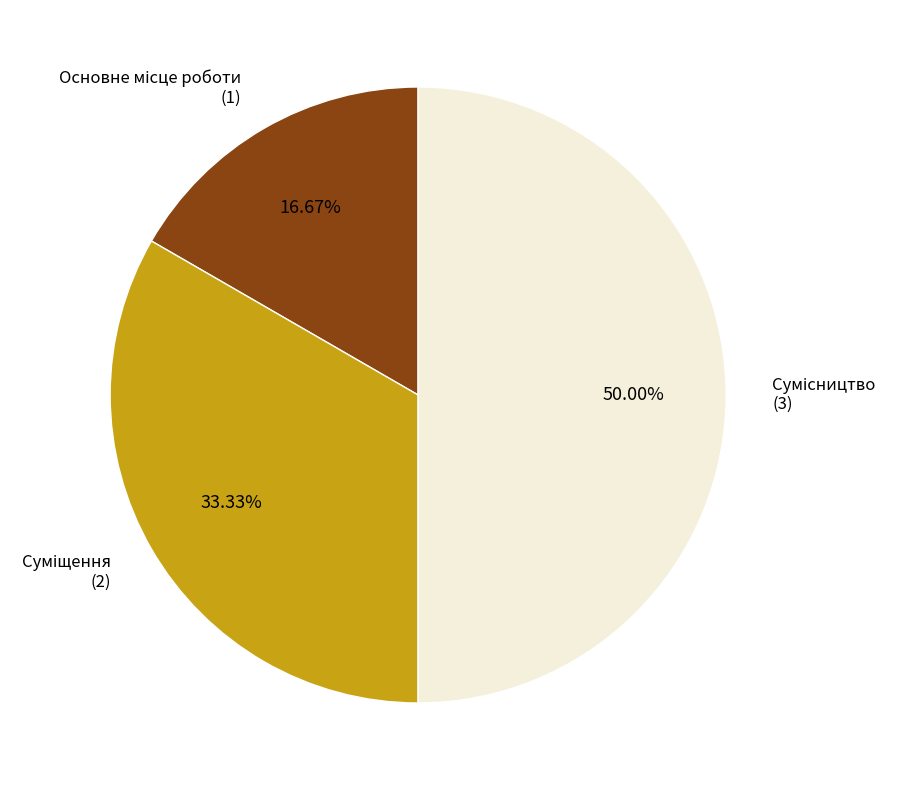

To the nearest percent, what is the difference between the Сумісництво and Суміщення slice percentages?

17%